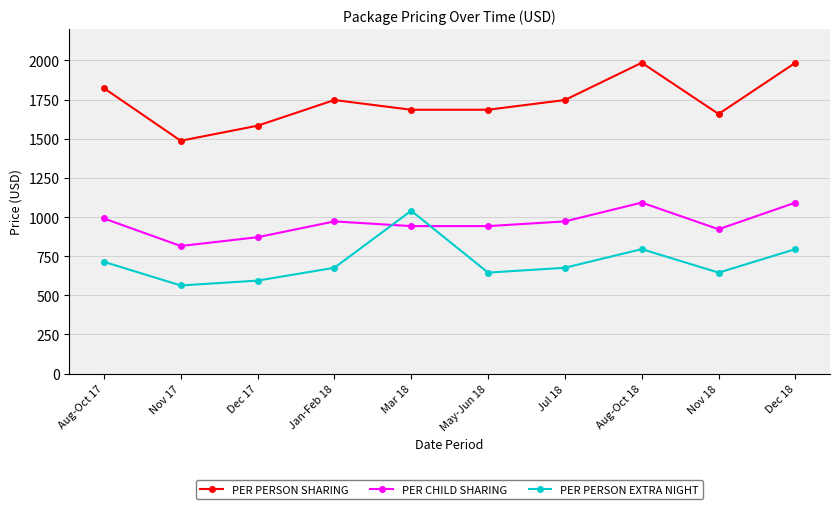

The PER PERSON SHARING series shows 1747 at Jan-Feb 18. True or false?

True